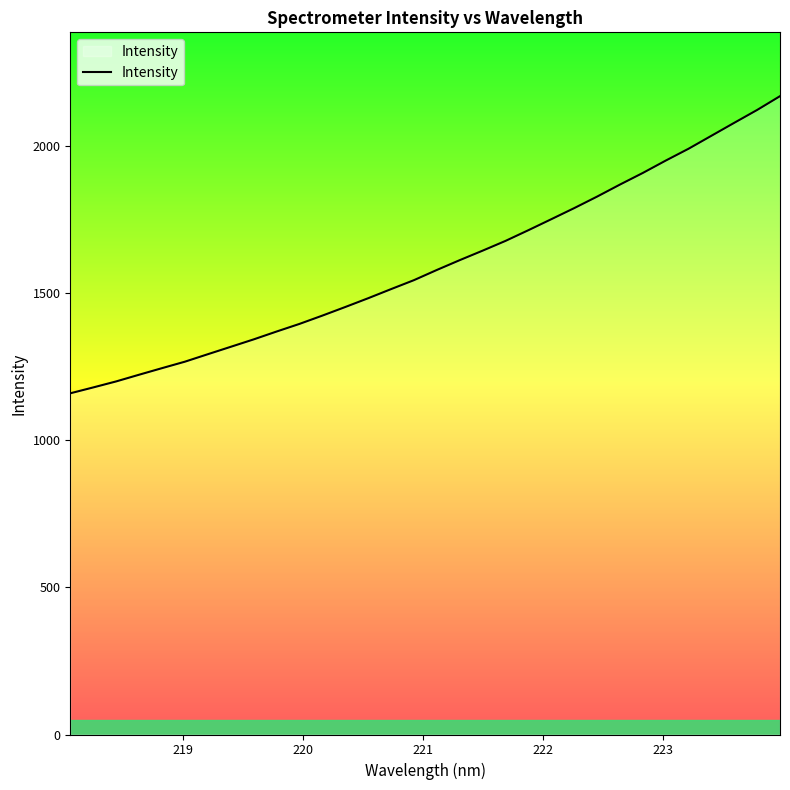

What is the difference between the maximum and minimum values?

1010.5